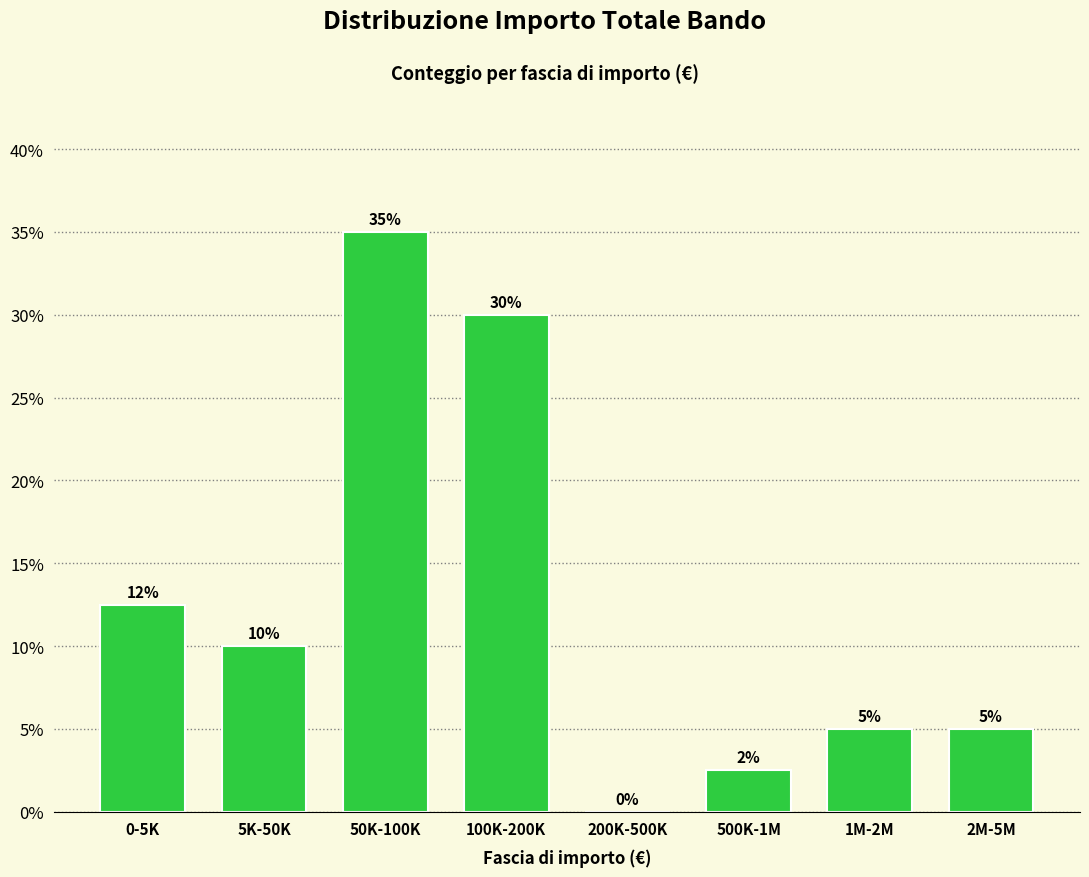

What is the sum of the values at 1M-2M and 5K-50K?

15.0